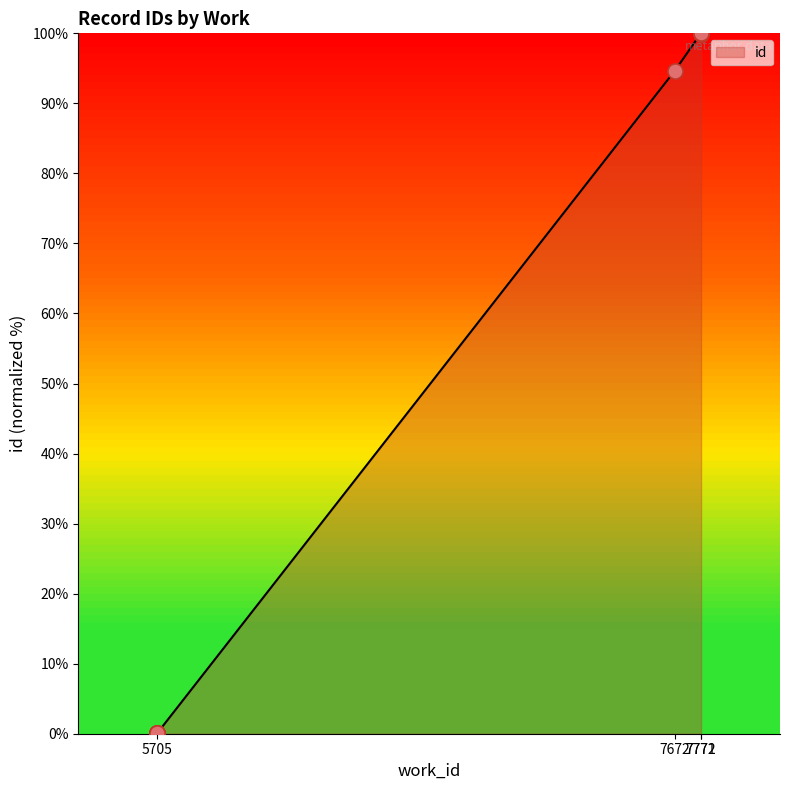

Between 5705 and 5705, which is larger?

5705